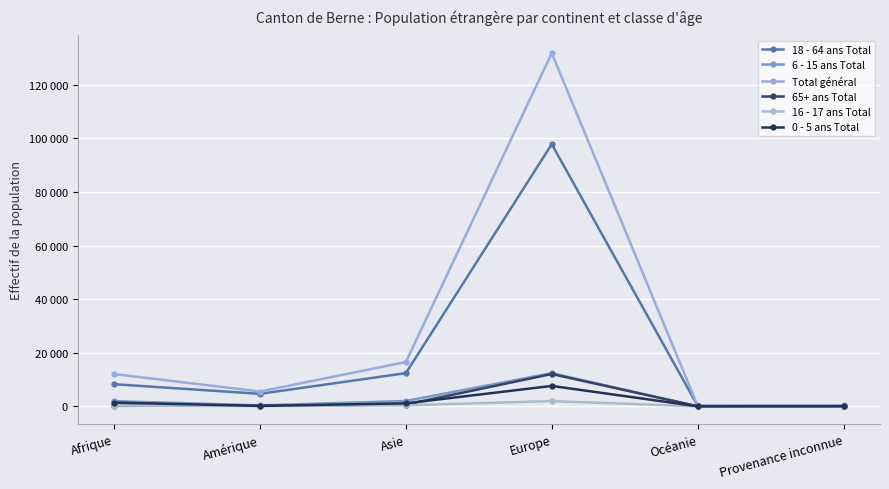

Does the chart have visible grid lines?

Yes